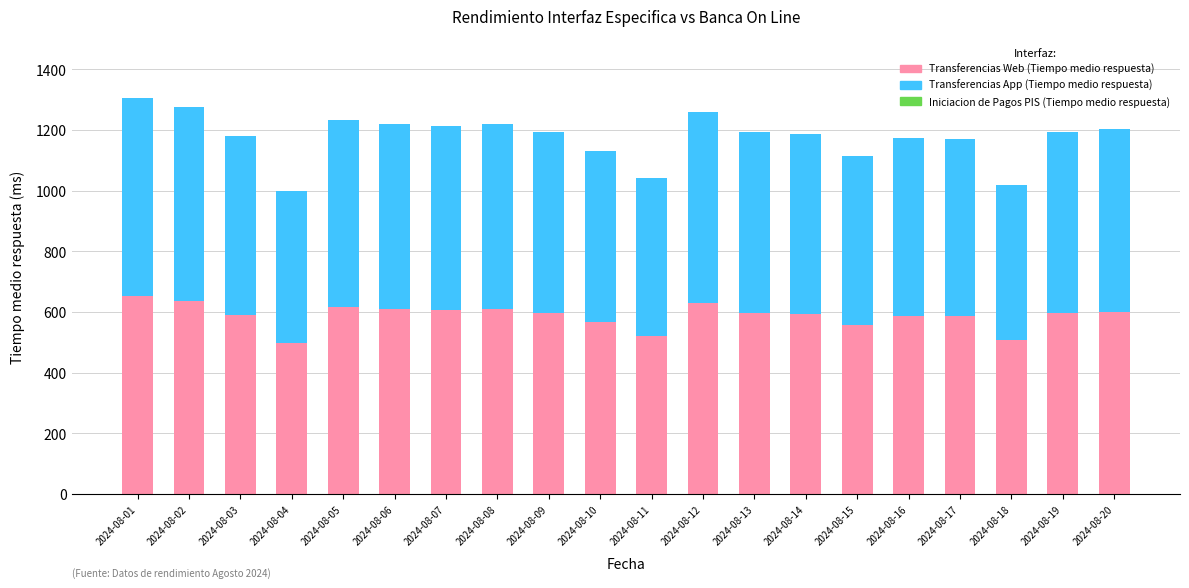

How many values in the Transferencias Web (Tiempo medio respuesta) series exceed 597?

10